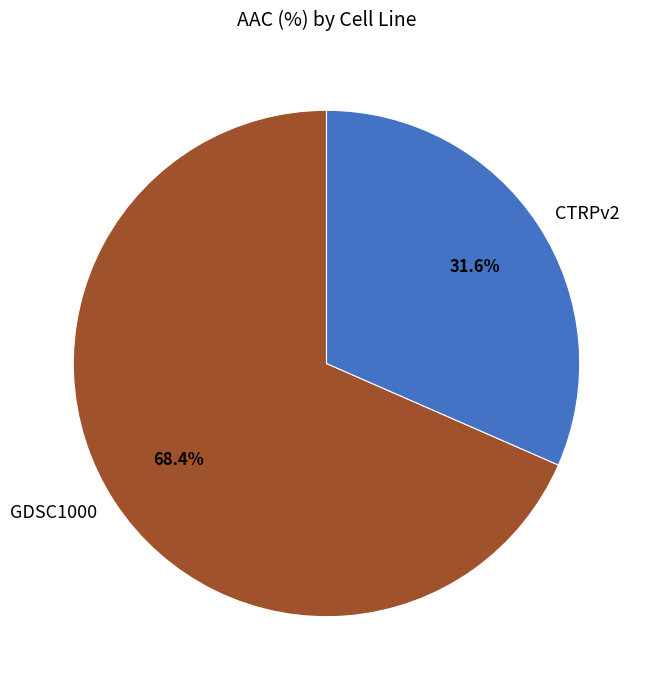

Rank the categories by value from highest to lowest.

GDSC1000, CTRPv2